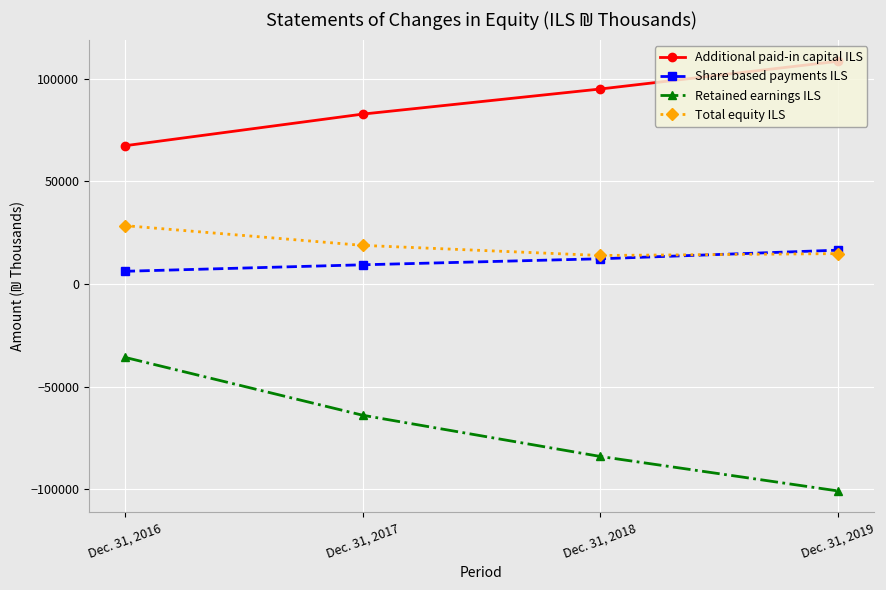

At which label does Retained earnings ILS first exceed -63943?

Dec. 31, 2016